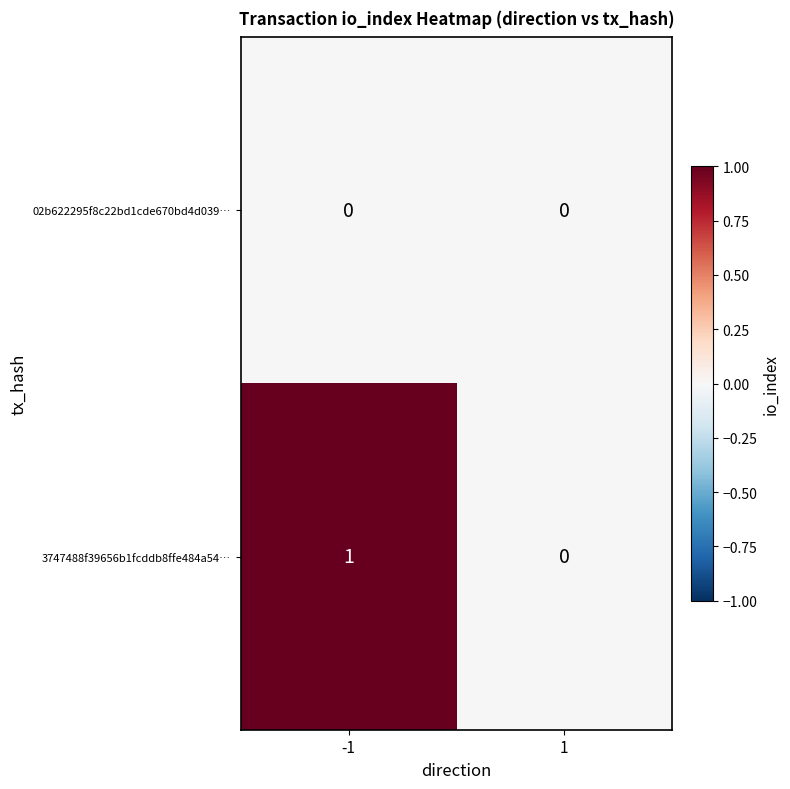

Which series has the largest total across all categories?

3747488f39656b1fcddb8ffe484a54…